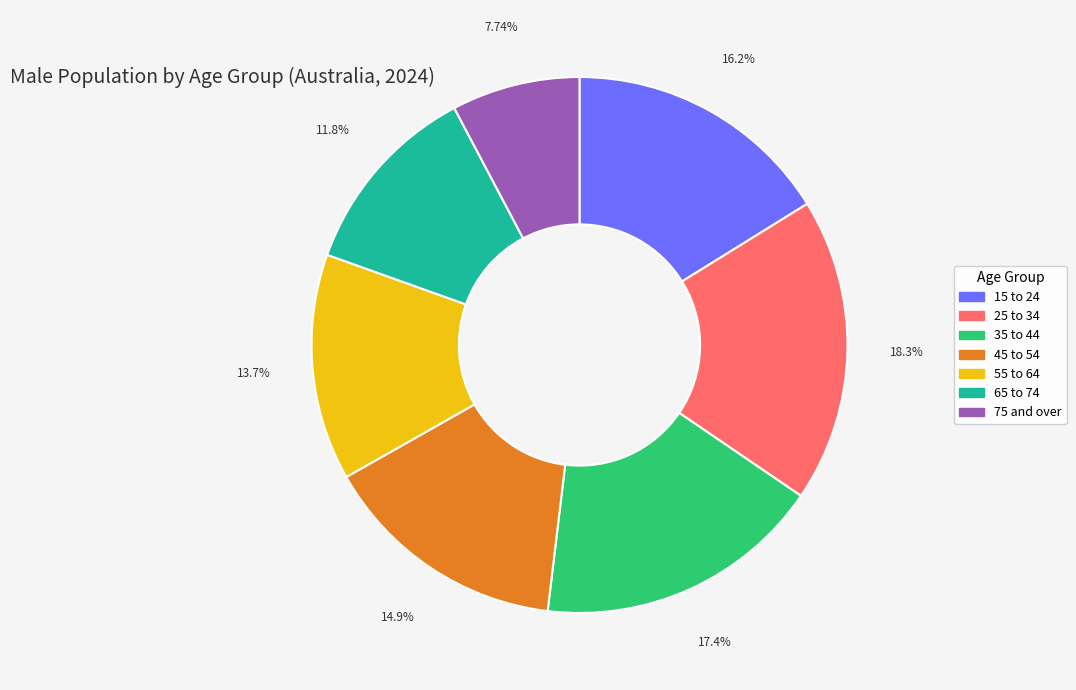

What portion of the pie excludes 35 to 44?

82.6%